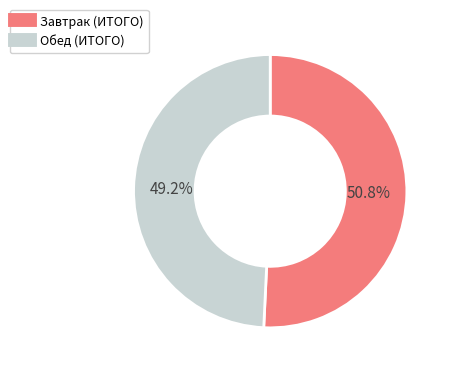

What percentage is the Обед (ИТОГО) slice, to the nearest percent?

49%